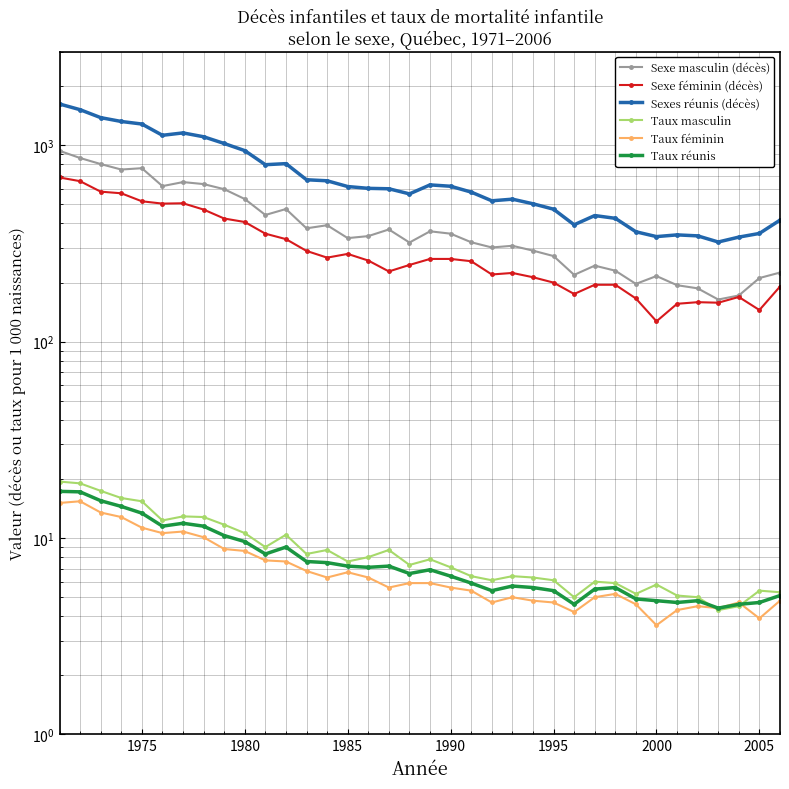

What is the highest value of the Taux masculin series?

19.4